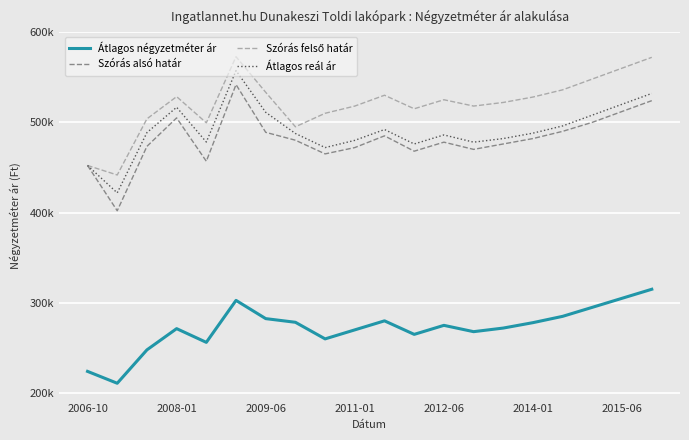

What is the maximum value shown in the chart?

572696